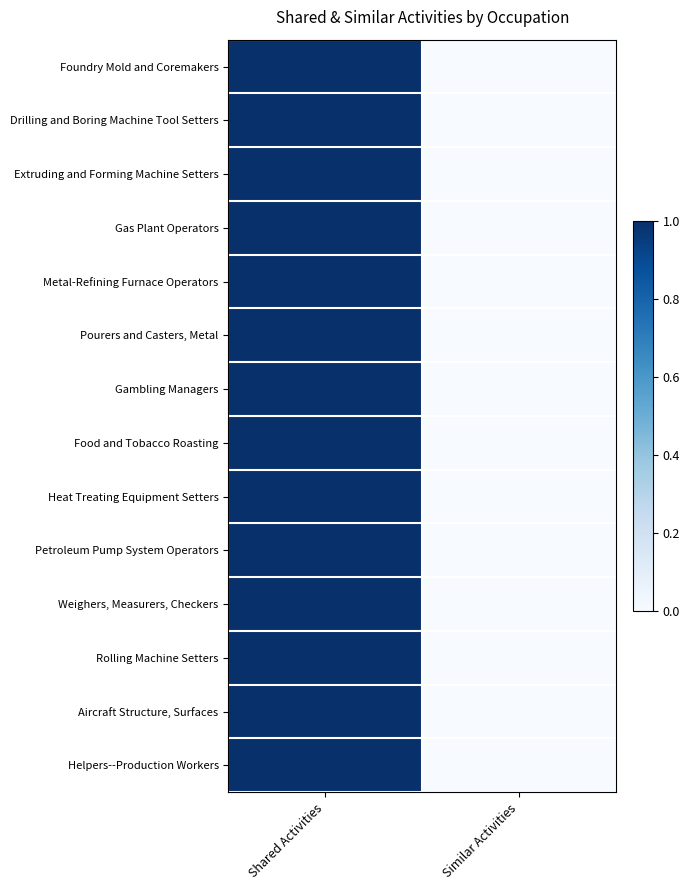

Which series has the largest range (max minus min)?

Foundry Mold and Coremakers